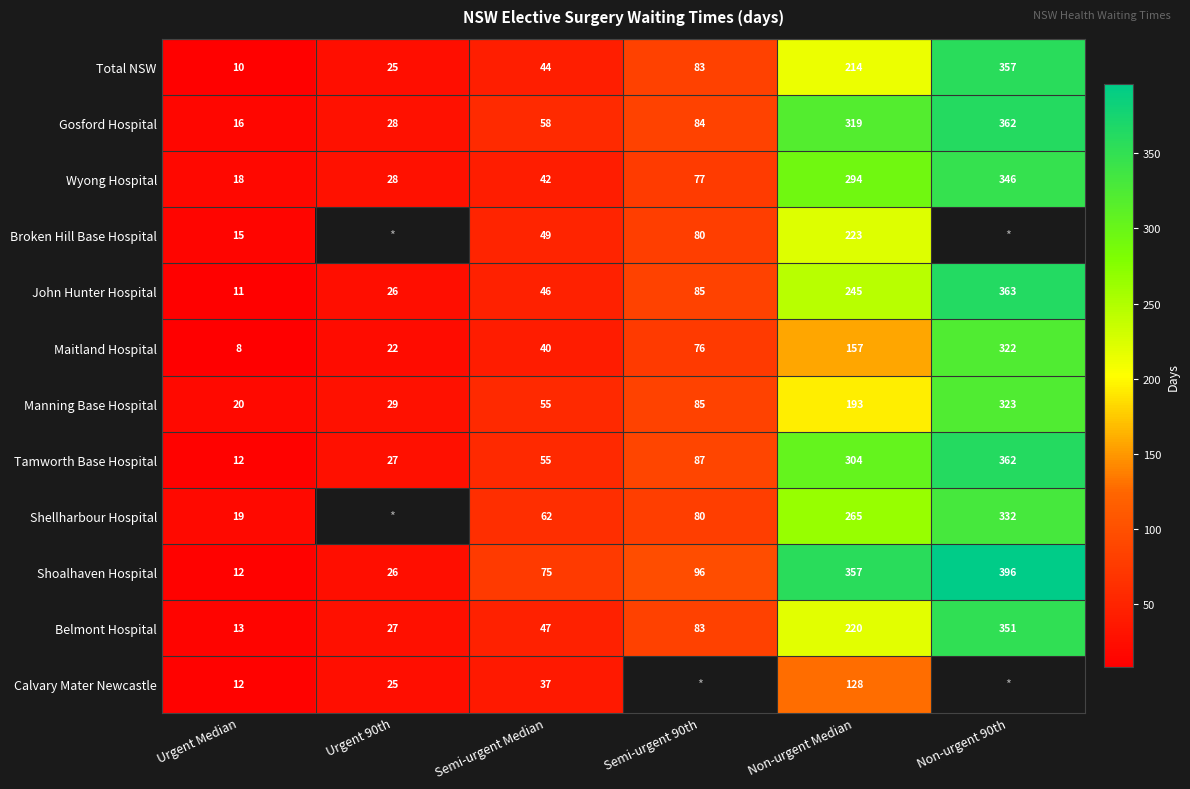

What is the sum of all Maitland Hospital values?

625